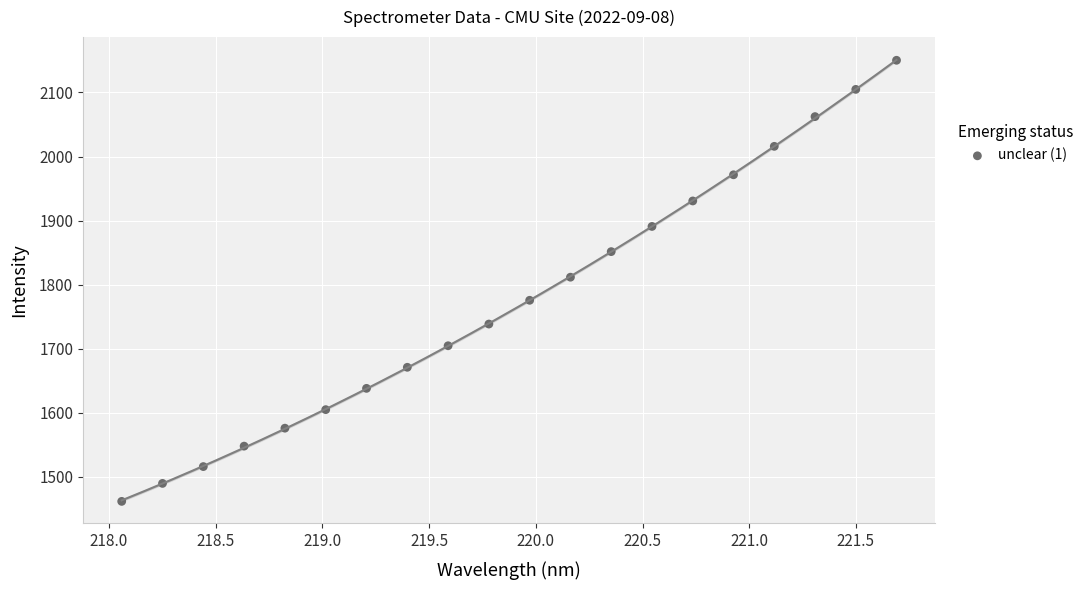

What is the range of X values (max minus min)?

3.6